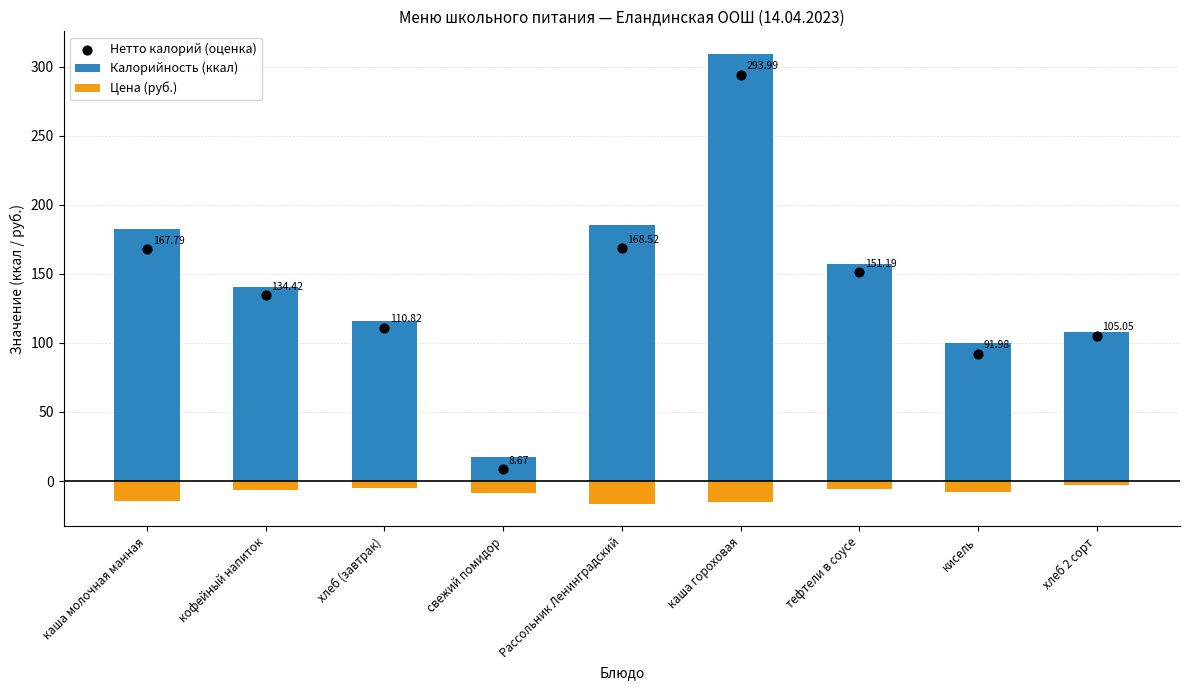

Which series reaches the minimum Y coordinate?

Цена (руб.)